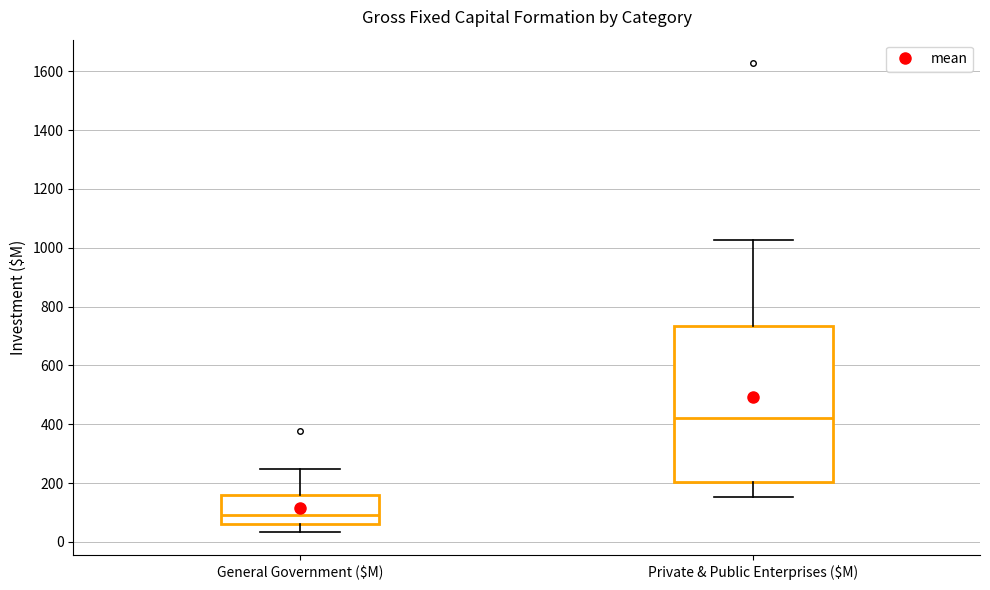

Reading left to right, read every box against the y-axis: the position of its median line, the range the box covers, and the ends of its whiskers. The values are not printed on the chart, so give them approximately, as read against the axis.

General Government ($M): median 100, box 60 to 160, whiskers 40 to 240
Private & Public Enterprises ($M): median 420, box 200 to 740, whiskers 160 to 1020